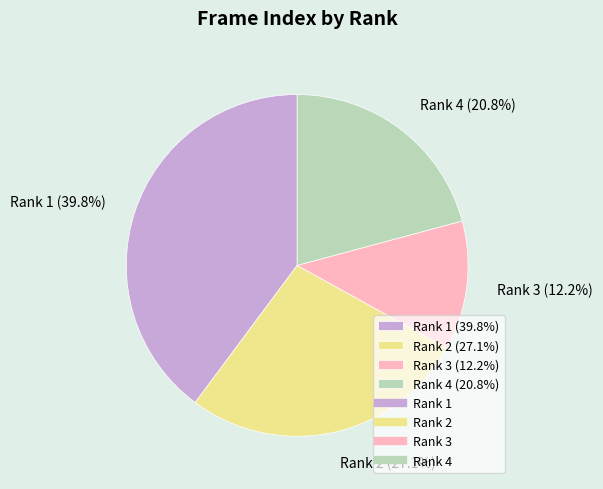

To the nearest percent, what is the difference between the largest and smallest slice percentages?

28%